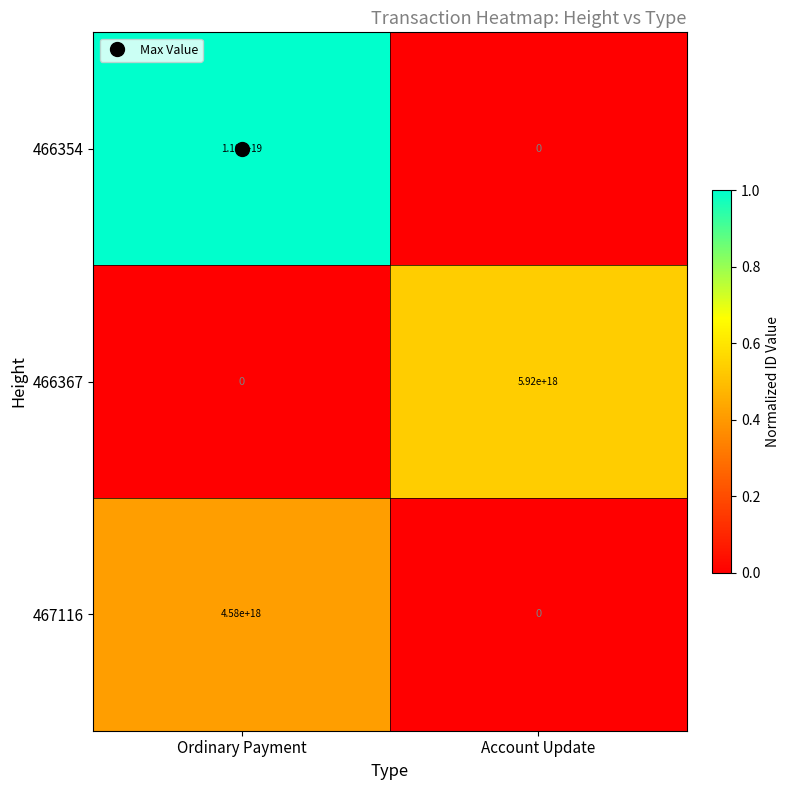

Between Ordinary Payment and Account Update, which series saw the biggest shift?

466354